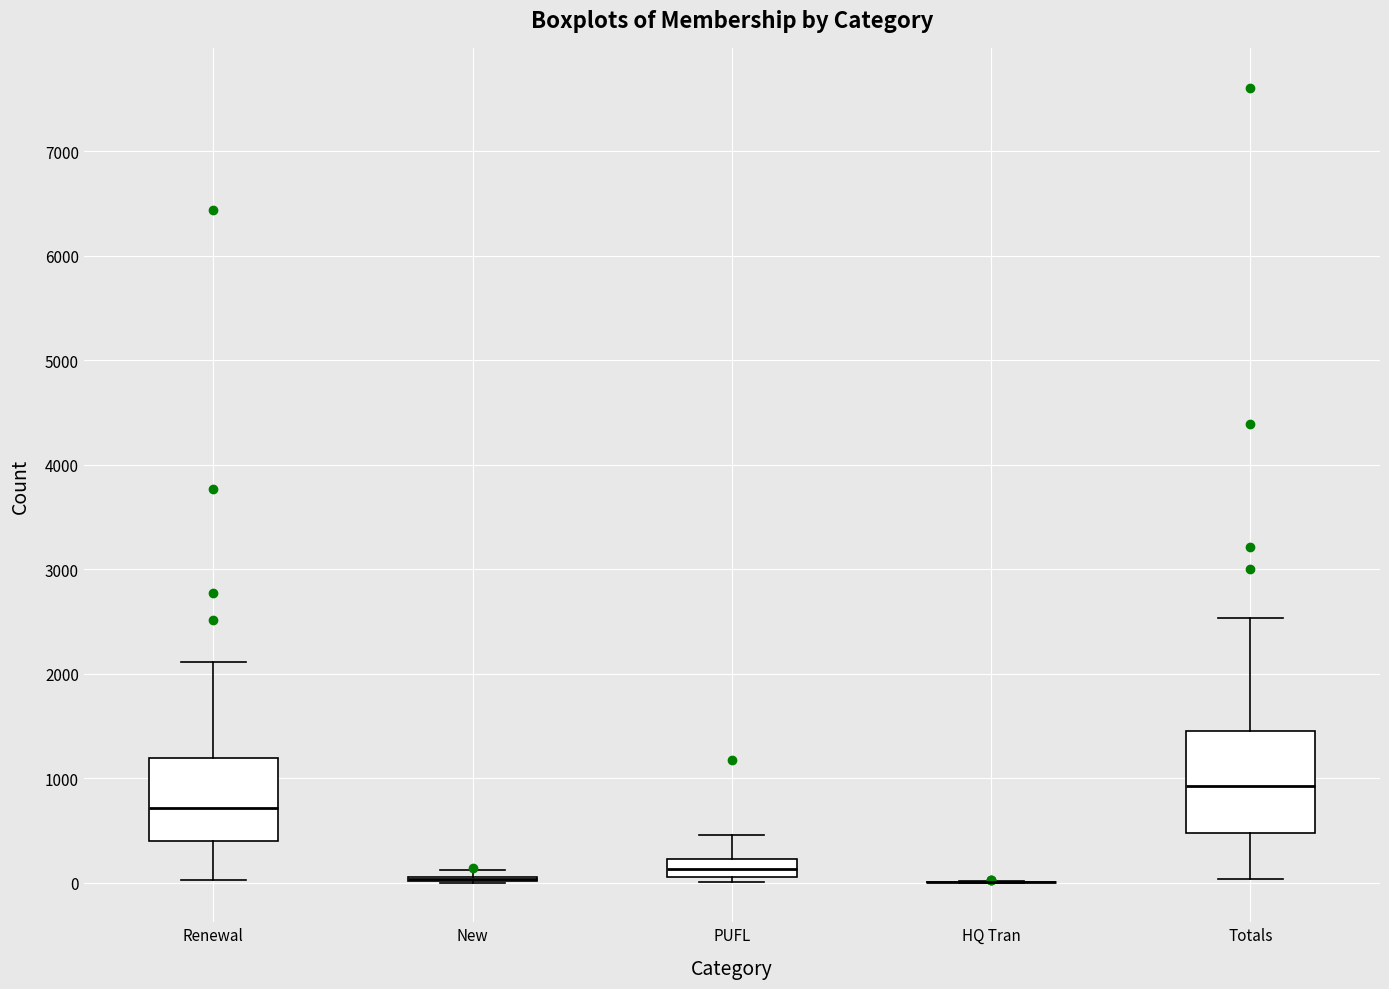

Reading left to right, read every box against the y-axis: the position of its median line, the range the box covers, and the ends of its whiskers. The values are not printed on the chart, so give them approximately, as read against the axis.

Renewal: median 700, box 400 to 1200, whiskers 0 to 2100
New: box collapsed to a line at 0, whiskers 0 to 100
PUFL: median 100 (inside the box), box 100 to 200, whiskers 0 to 500
HQ Tran: box collapsed to a line at 0, whiskers 0 to 0
Totals: median 900, box 500 to 1400, whiskers 0 to 2500